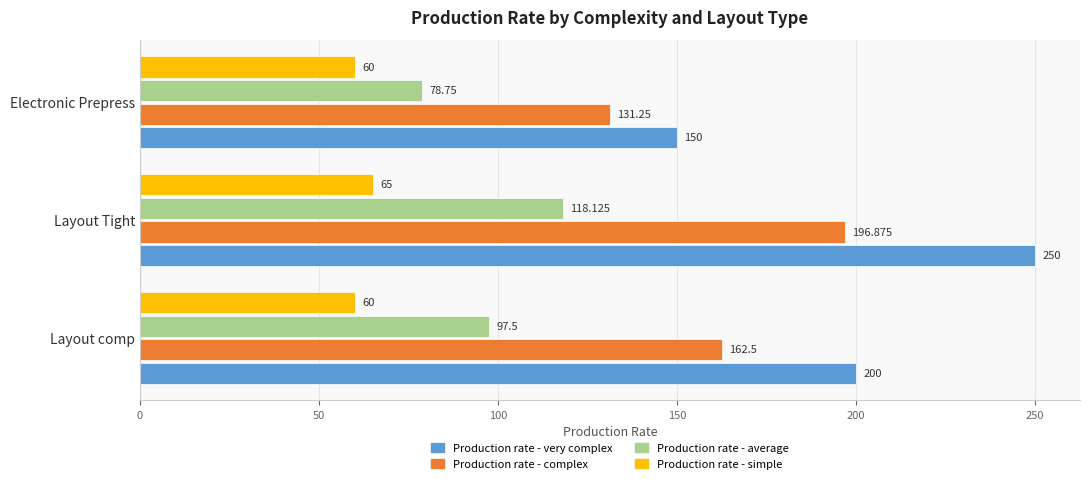

Is the value of Production rate - simple at Electronic Prepress greater than the value of Production rate - average at Electronic Prepress?

No